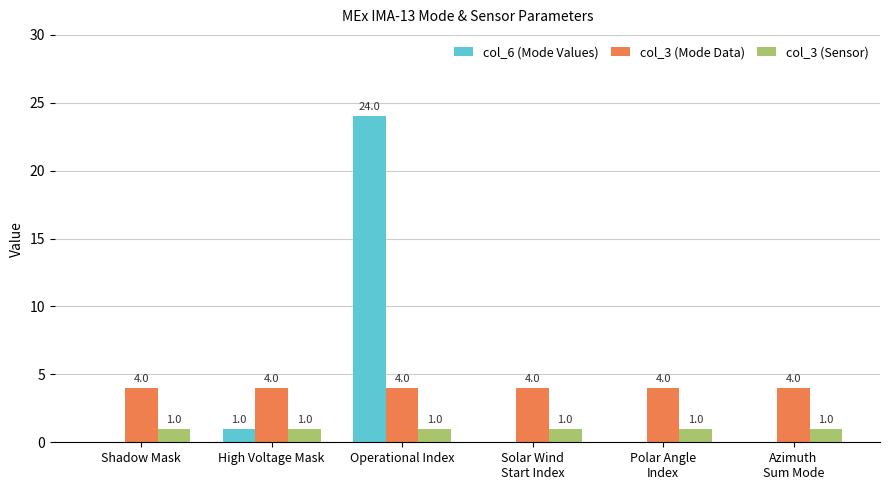

Which series has the largest total across all categories?

col_6 (Mode Values)